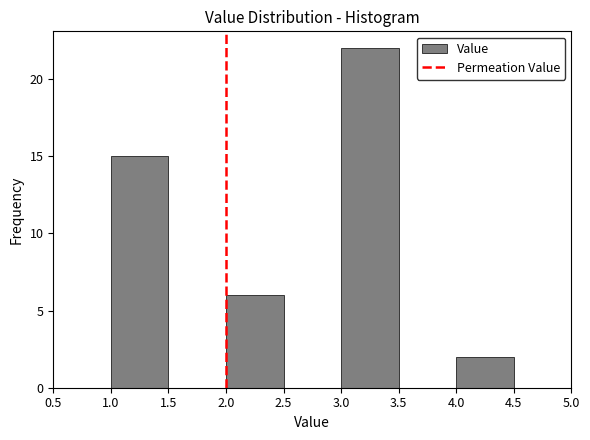

Reading left to right, list every bar in this chart as the range it spans on the x-axis followed by its height. The values are not printed on the chart, so give them approximately, as read against the axis.

0.5 to 1.0: 0
1.0 to 1.5: 15
1.5 to 2.0: 0
2.0 to 2.5: 6
2.5 to 3.0: 0
3.0 to 3.5: 22
3.5 to 4.0: 0
4.0 to 4.5: 2
4.5 to 5.0: 0